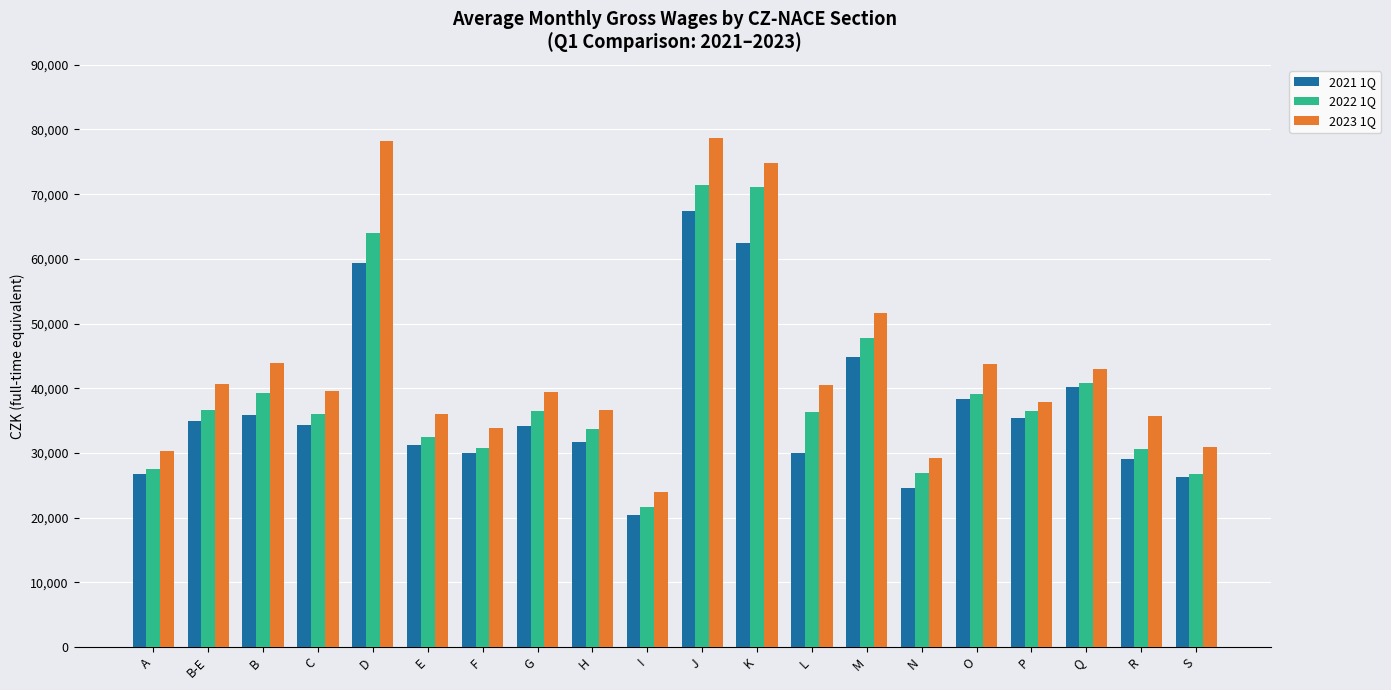

Which category has the lowest value in the 2021 1Q series?

I